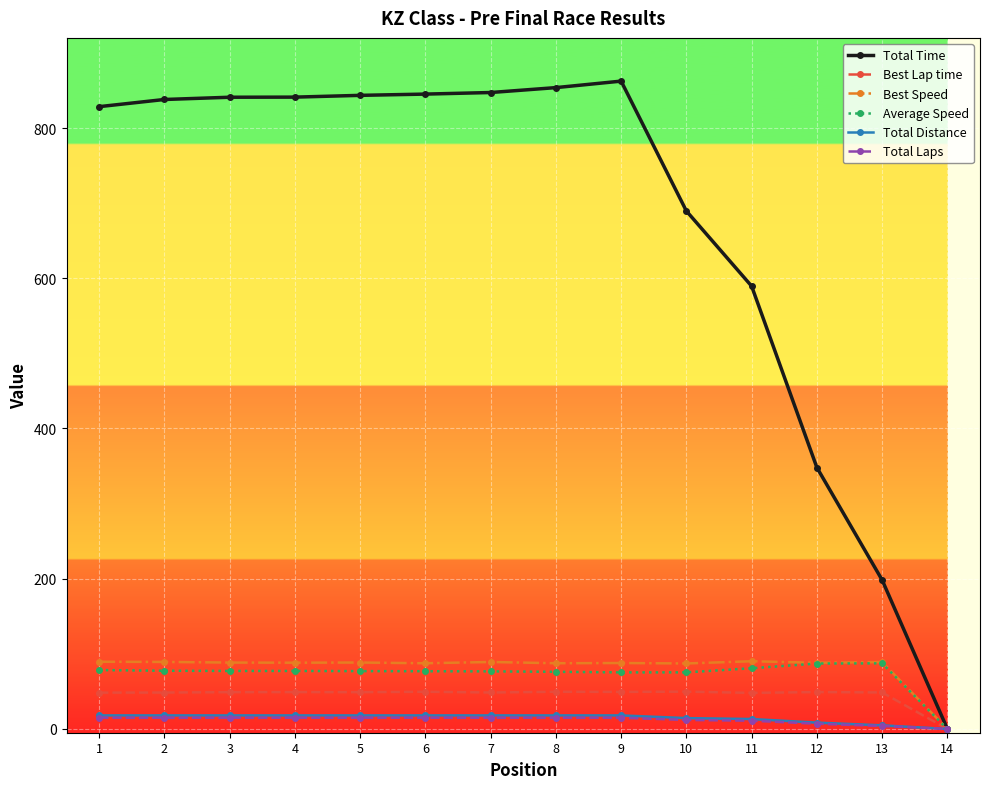

Where does the Total Distance series first go above 18?

1